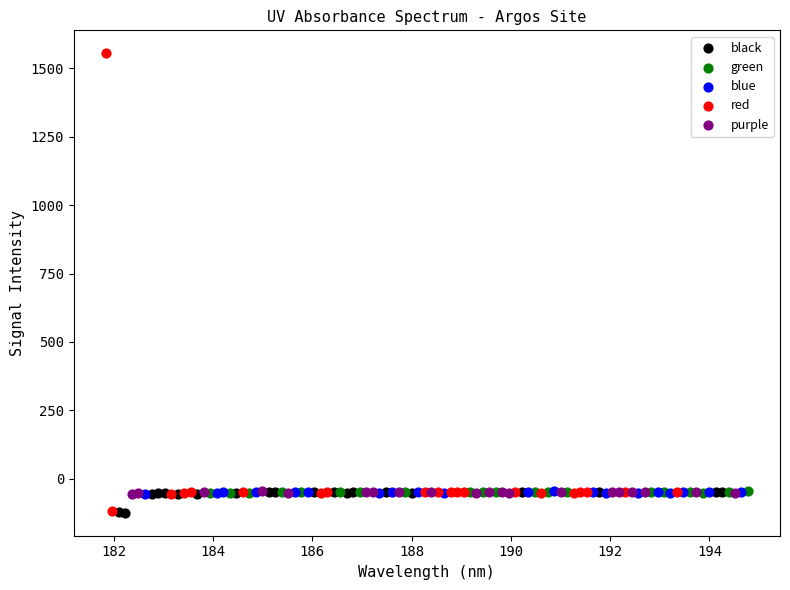

Which series has the largest Y range (max minus min)?

red